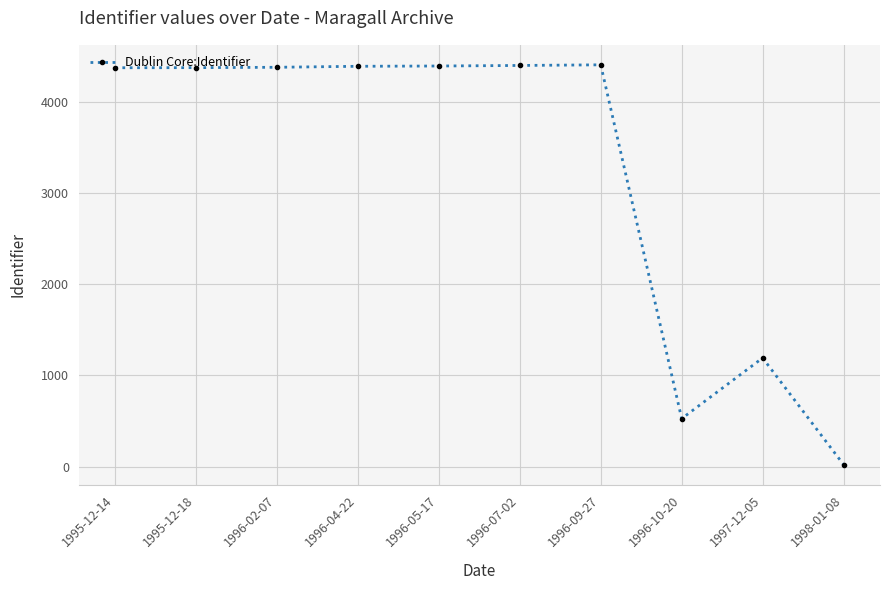

True or false: the data has more than 0 interior local peaks.

True